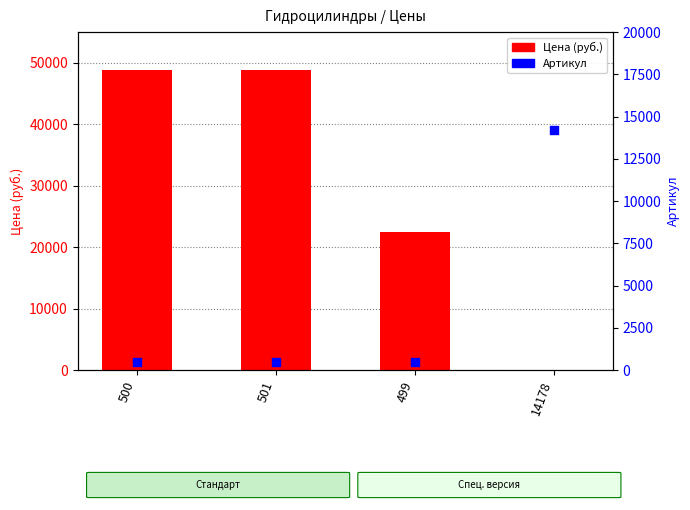

At which category is the sum across all series the highest?

501